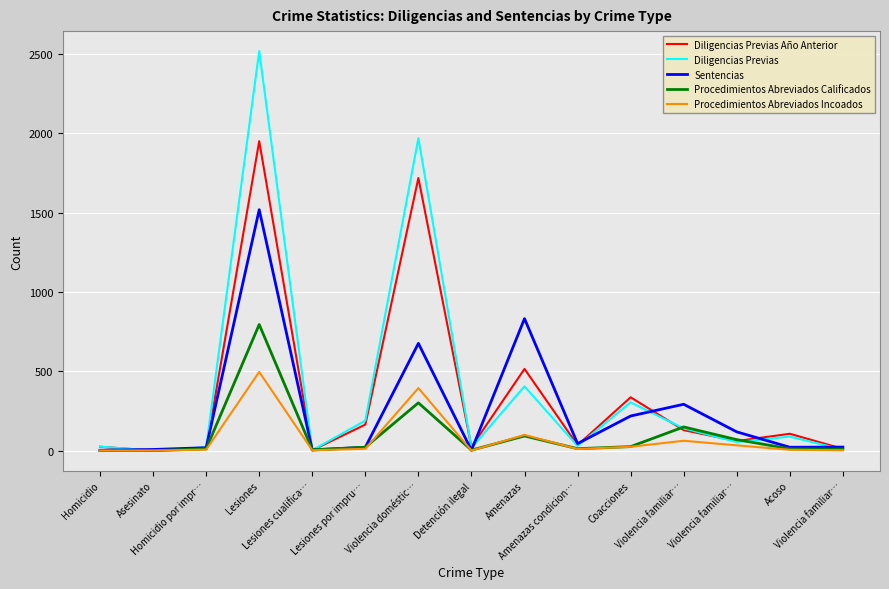

Rank the series by their maximum value, from highest to lowest.

Diligencias Previas, Diligencias Previas Año Anterior, Sentencias, Procedimientos Abreviados Calificados, Procedimientos Abreviados Incoados